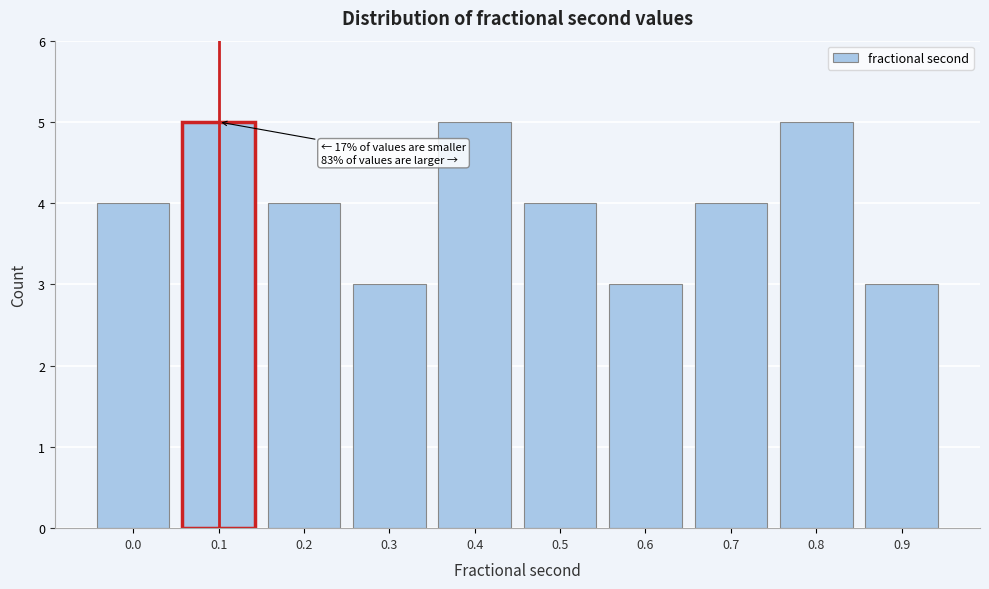

Reading right to left, list all the values displayed in this chart.

0.9=3	0.8=5	0.7=4	0.6=3	0.5=4	0.4=5	0.3=3	0.2=4	0.1=5	0.0=4